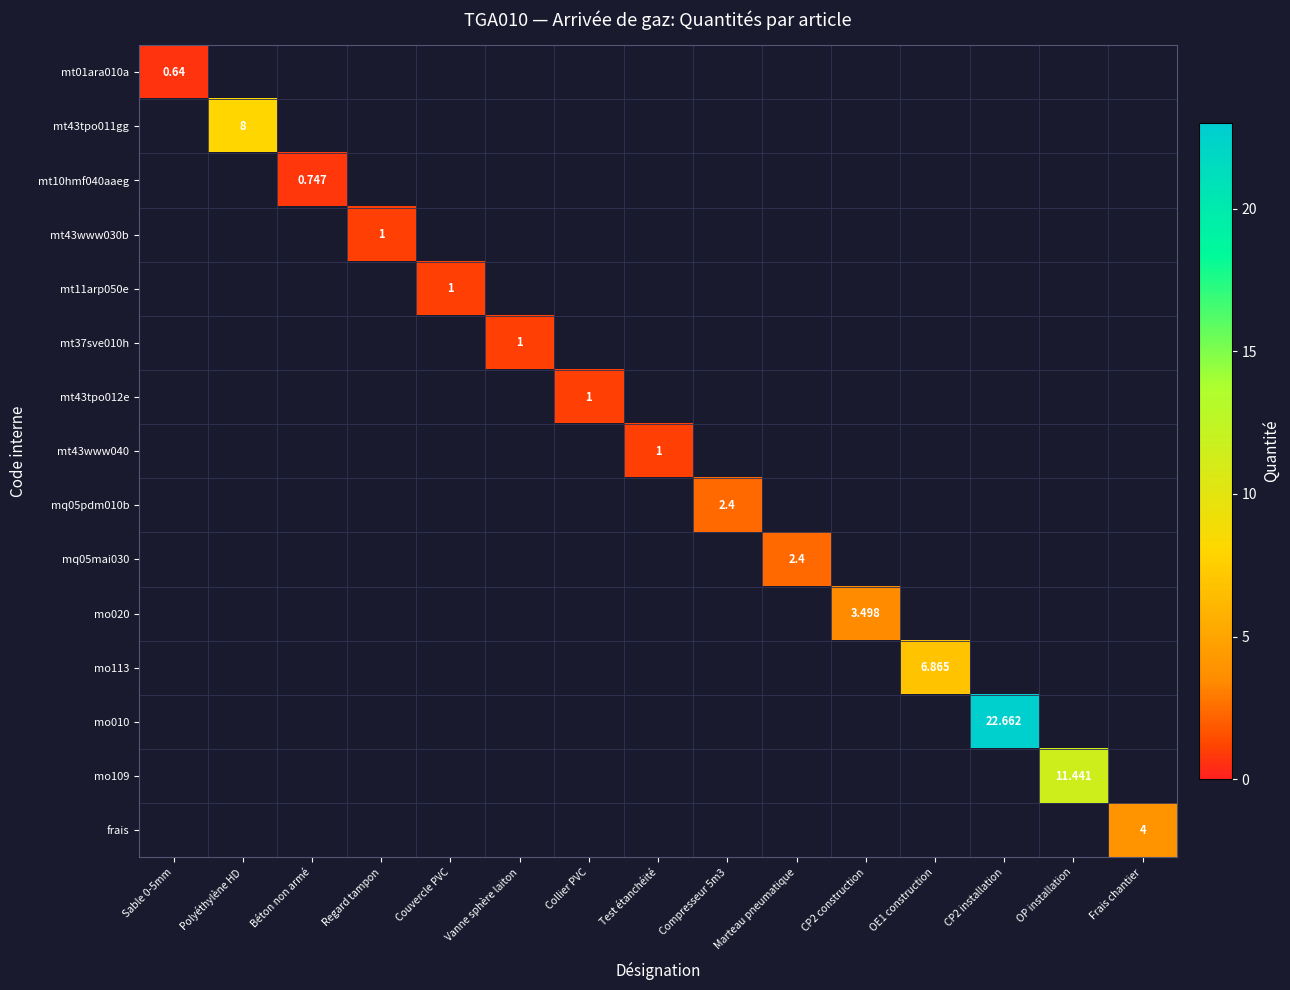

What is the maximum value shown in the chart?

22.7